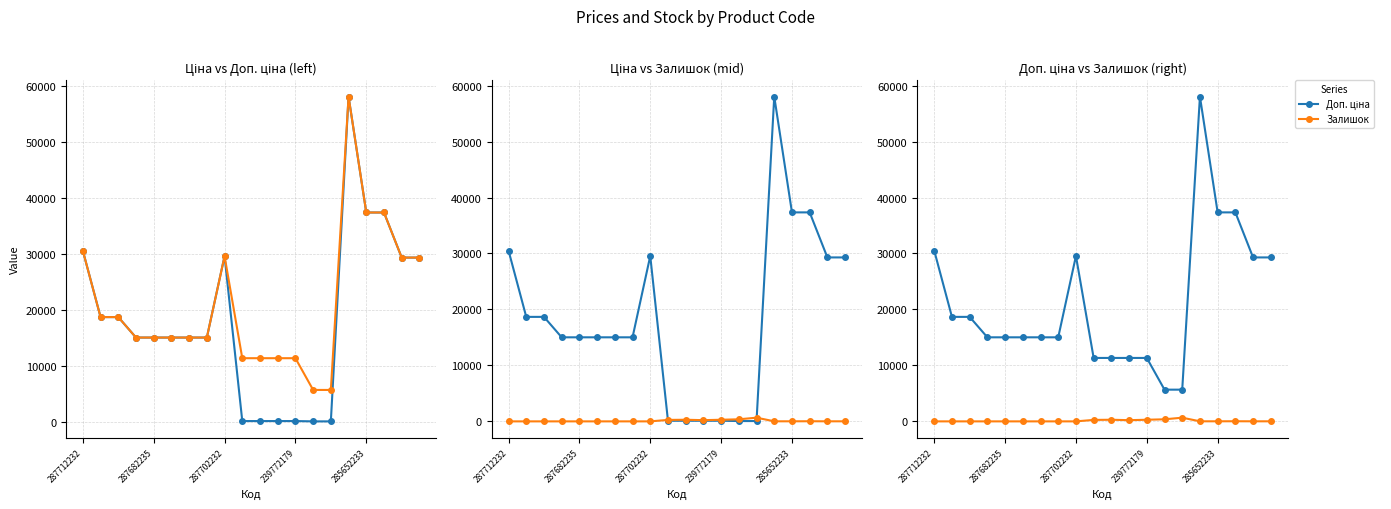

What is the difference between the Залишок values at 17 and 9?

238.0